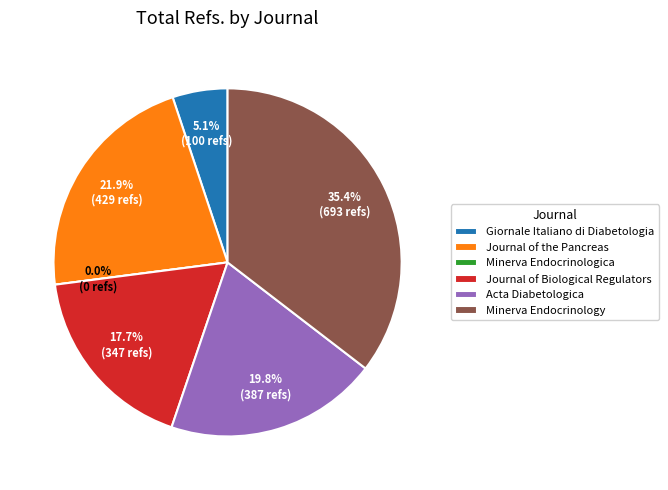

What percentage do Journal of Biological Regulators and Acta Diabetologica together represent?

37.5%